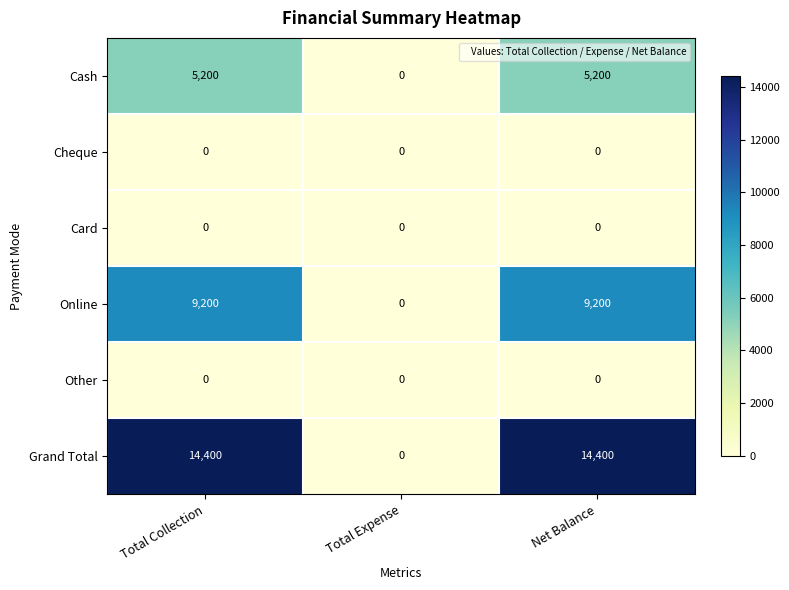

True or false: Grand Total has a value of 0 at Total Expense.

True